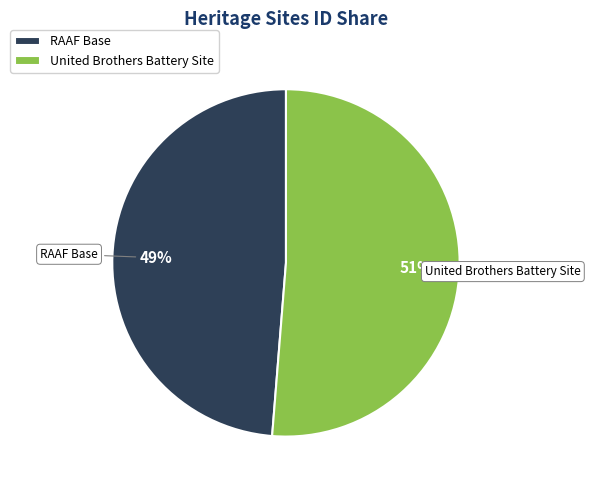

What is the smallest slice in the pie chart?

RAAF Base